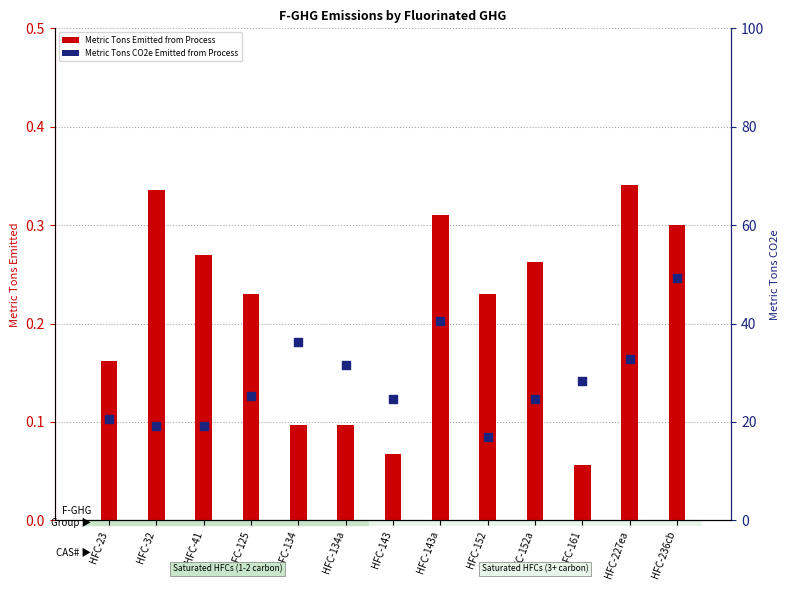

Which series contains the lowest Y value?

Metric Tons Emitted from Process